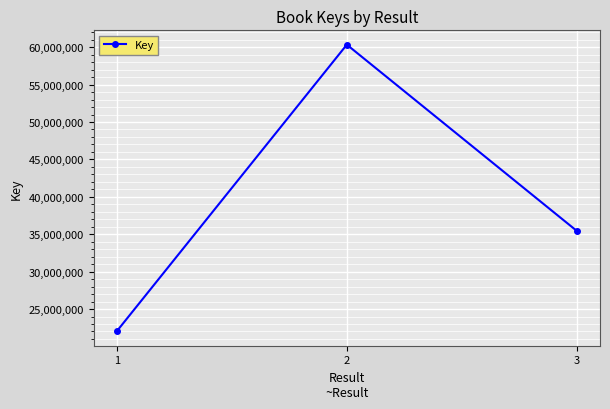

Reading left to right, extract all data points from this chart.

22012044	60338818	35426053